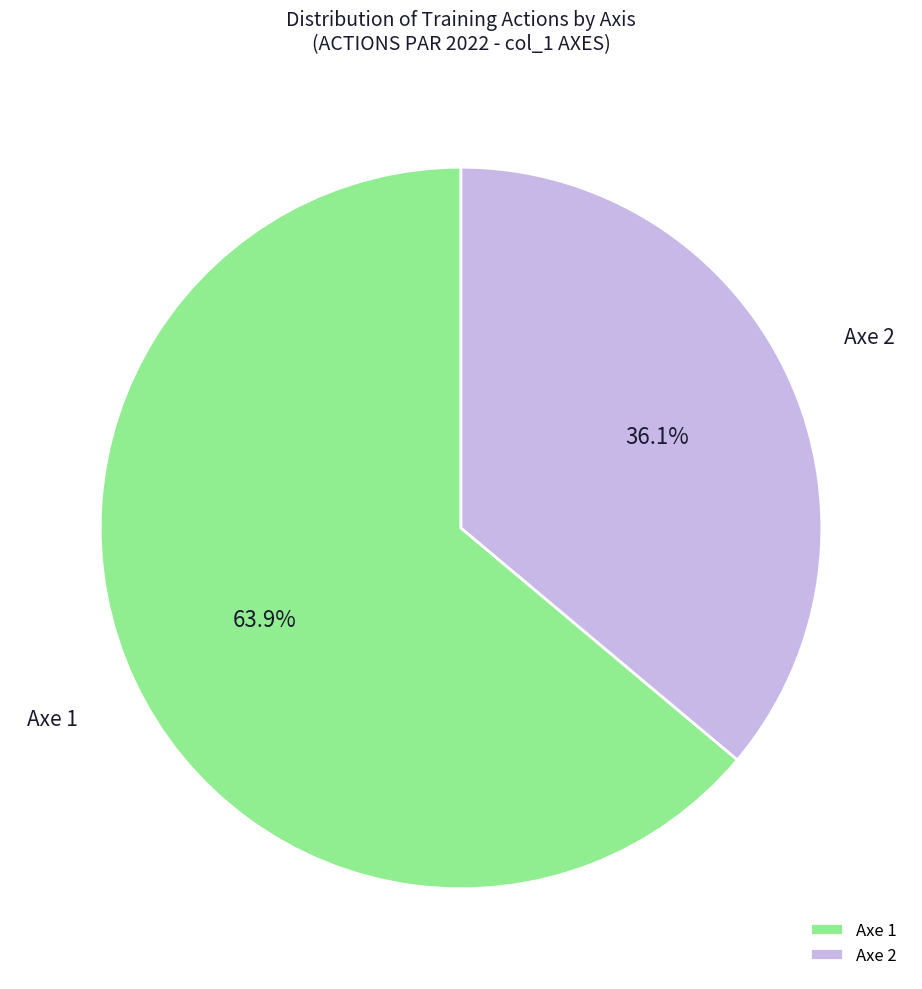

Approximately how many times larger is the value at Axe 2 compared to Axe 1?

0.6